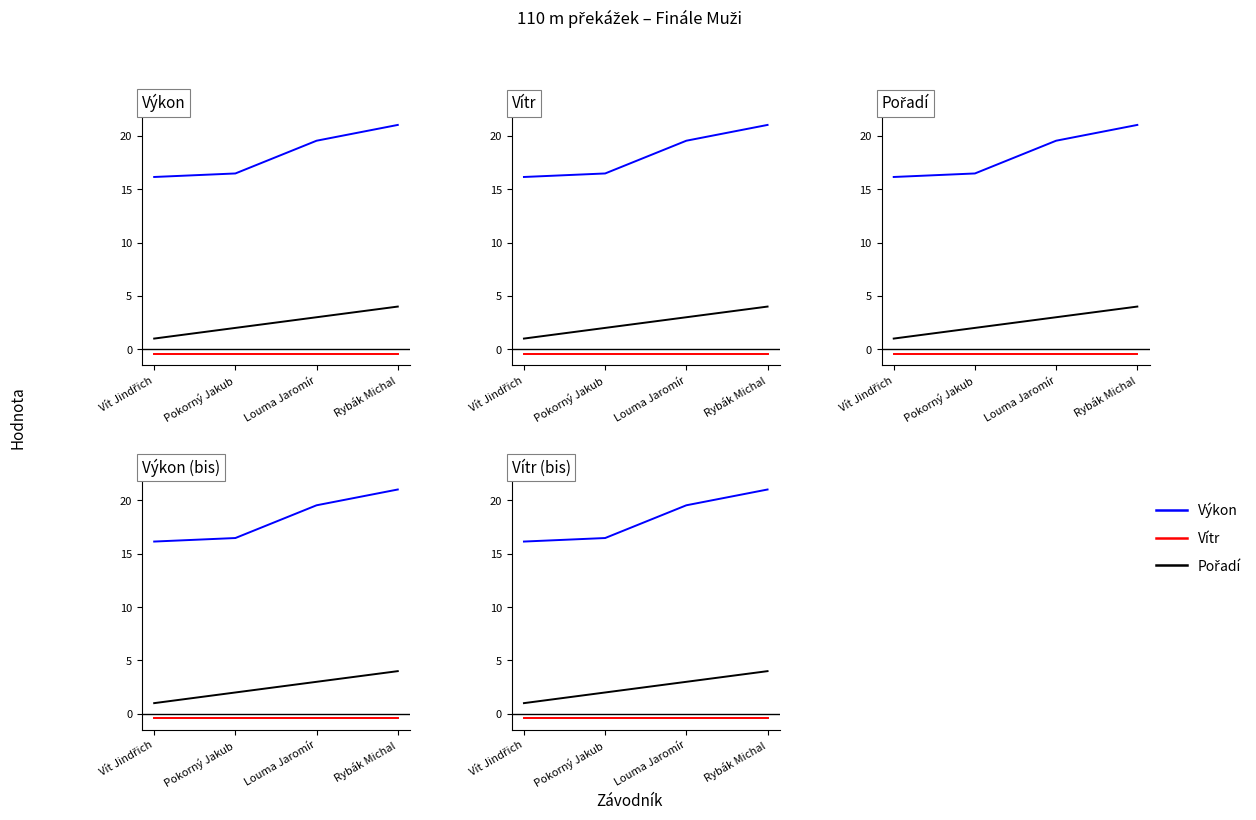

List the series in order of their peak value, highest first.

Výkon, Pořadí, Vítr